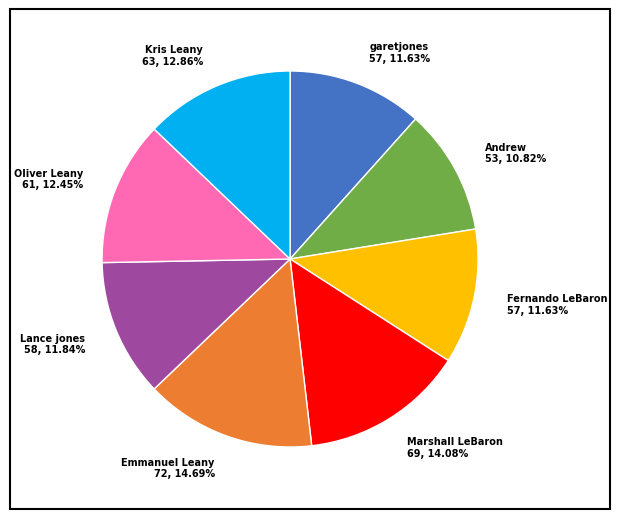

Which category has the smallest portion of the pie?

Andrew